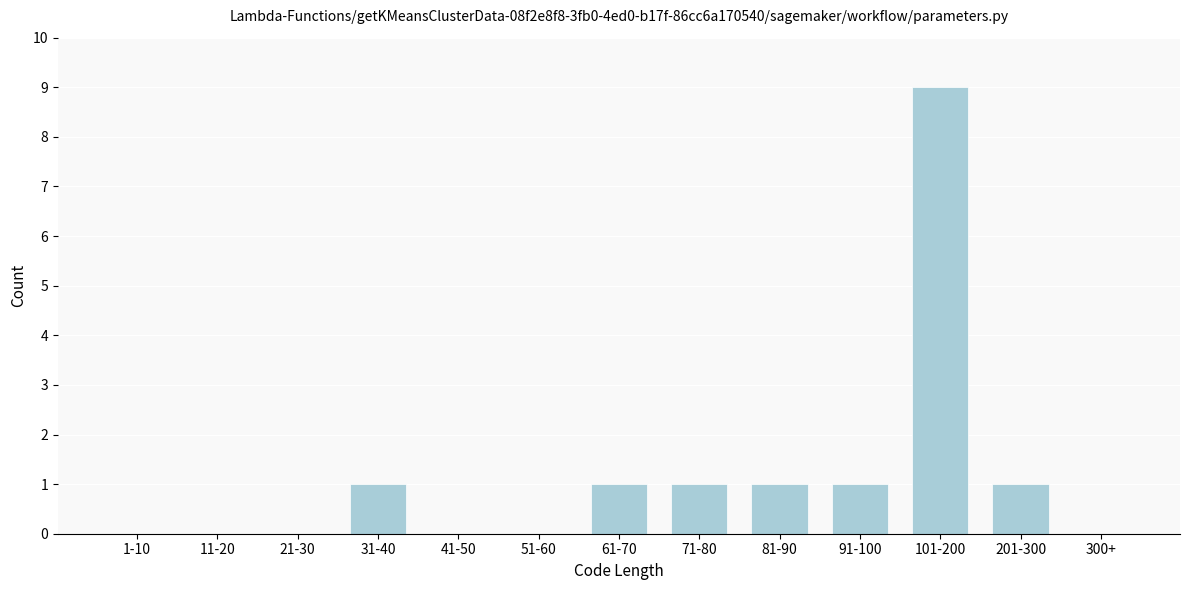

Reading left to right, list all the values displayed in this chart.

1-10=0	11-20=0	21-30=0	31-40=1	41-50=0	51-60=0	61-70=1	71-80=1	81-90=1	91-100=1	101-200=9	201-300=1	300+=0